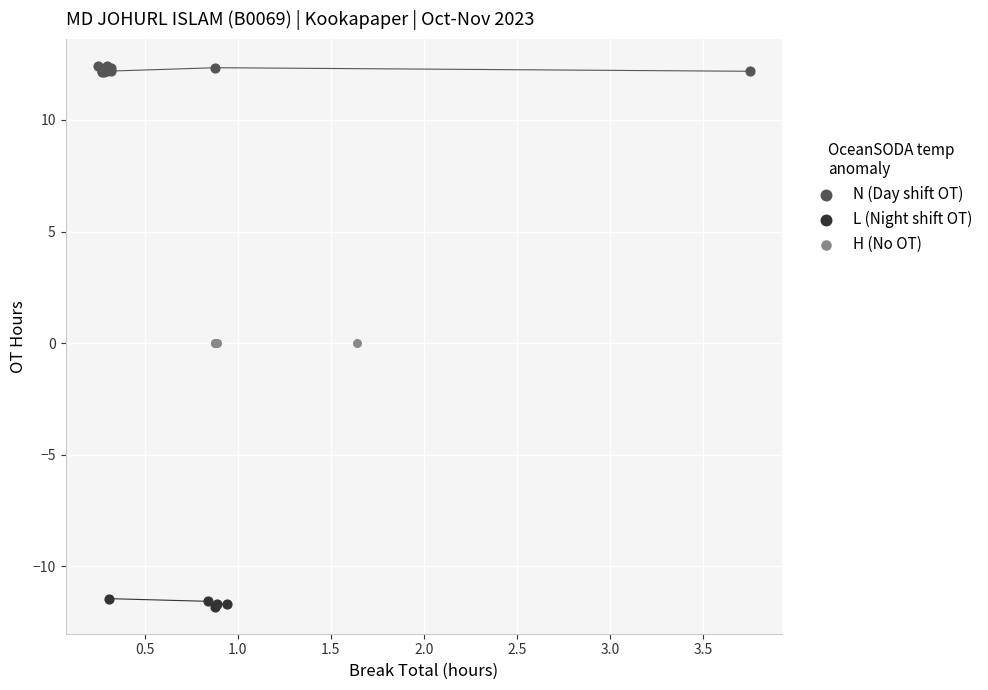

Which series reaches the minimum Y coordinate?

L (Night shift OT)